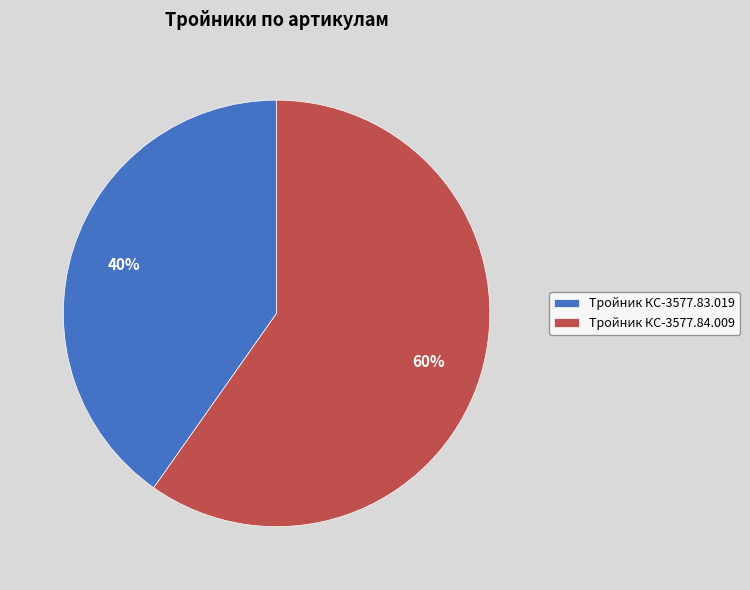

How many slices are in this pie chart?

2